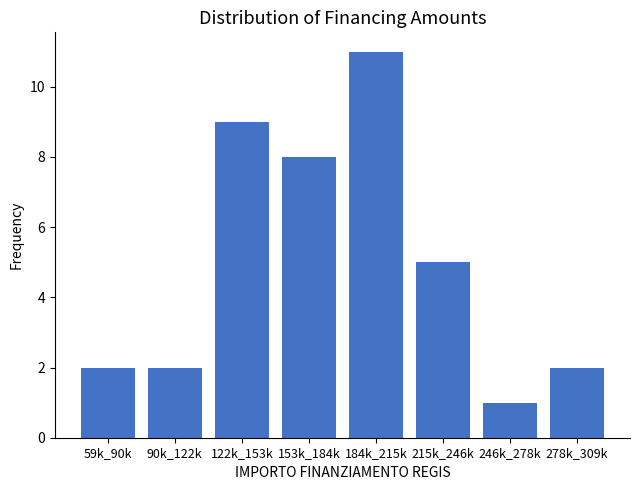

Reading left to right, list all the values displayed in this chart.

59k_90k=2	90k_122k=2	122k_153k=9	153k_184k=8	184k_215k=11	215k_246k=5	246k_278k=1	278k_309k=2